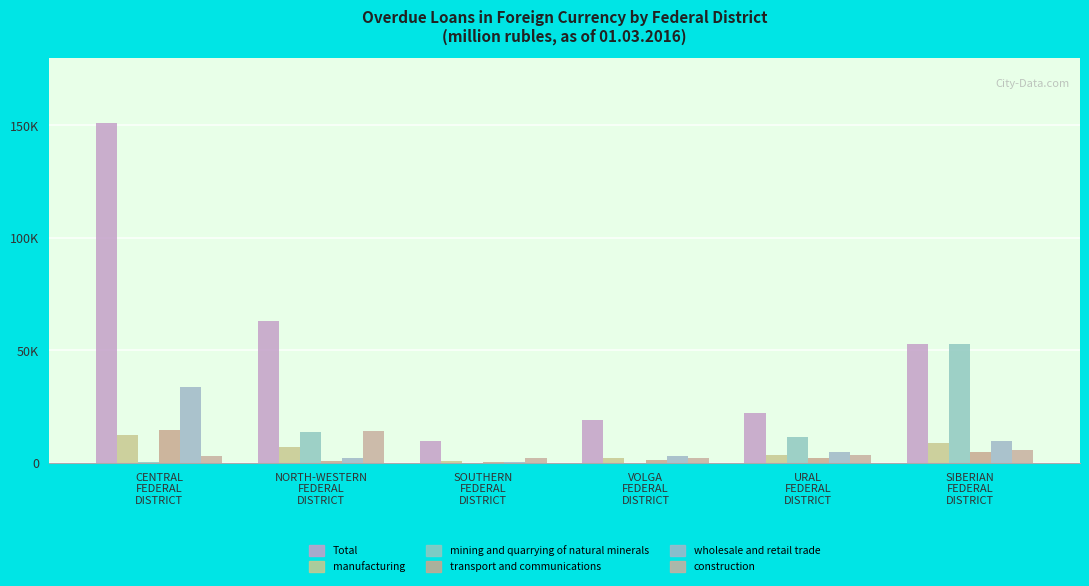

Does the chart contain stacked bars?

No